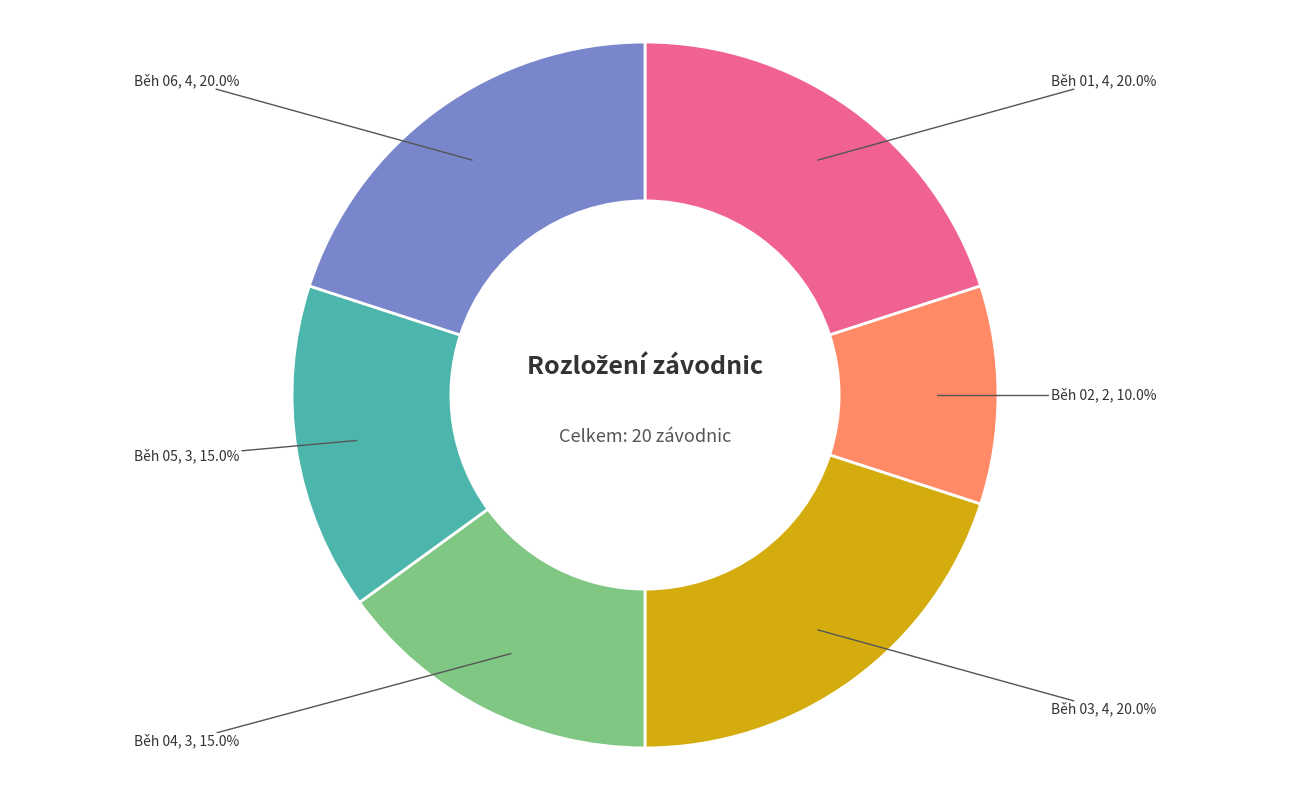

Does Běh 01 represent more than half of the total?

No